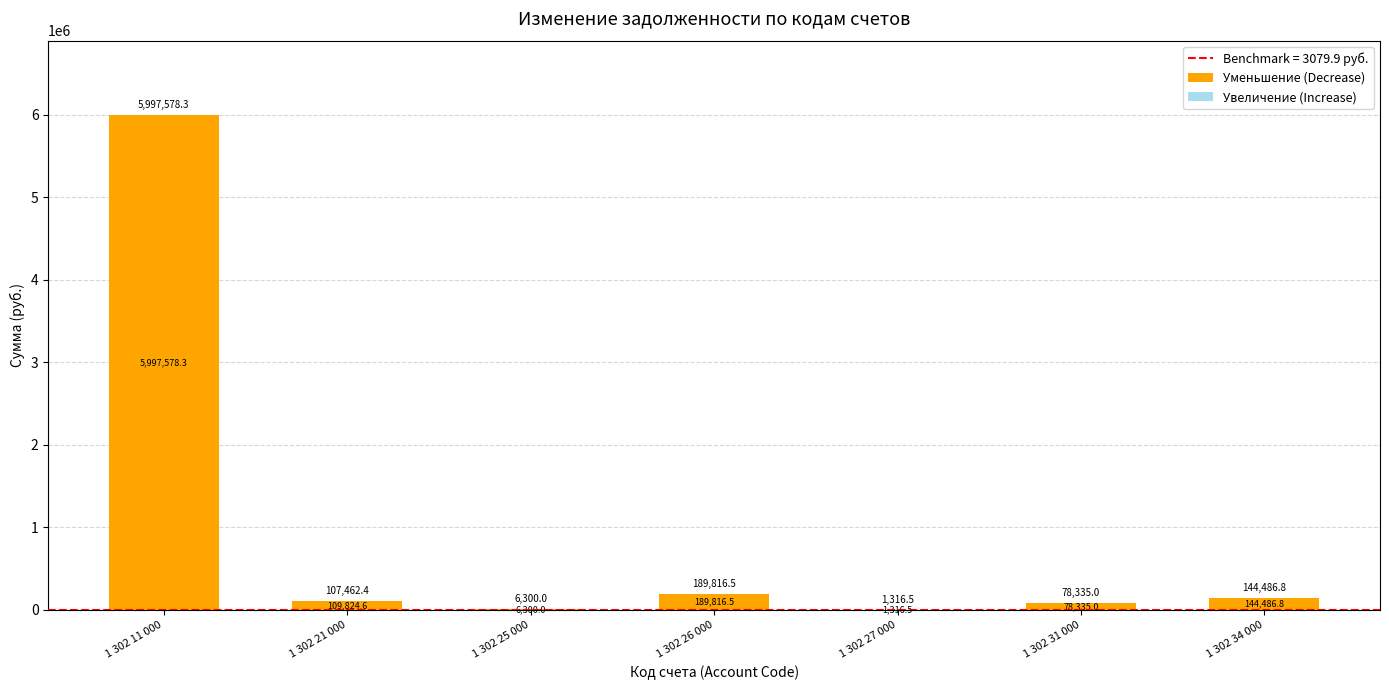

What is the label of the 7th bar from the left?

1 302 34 000